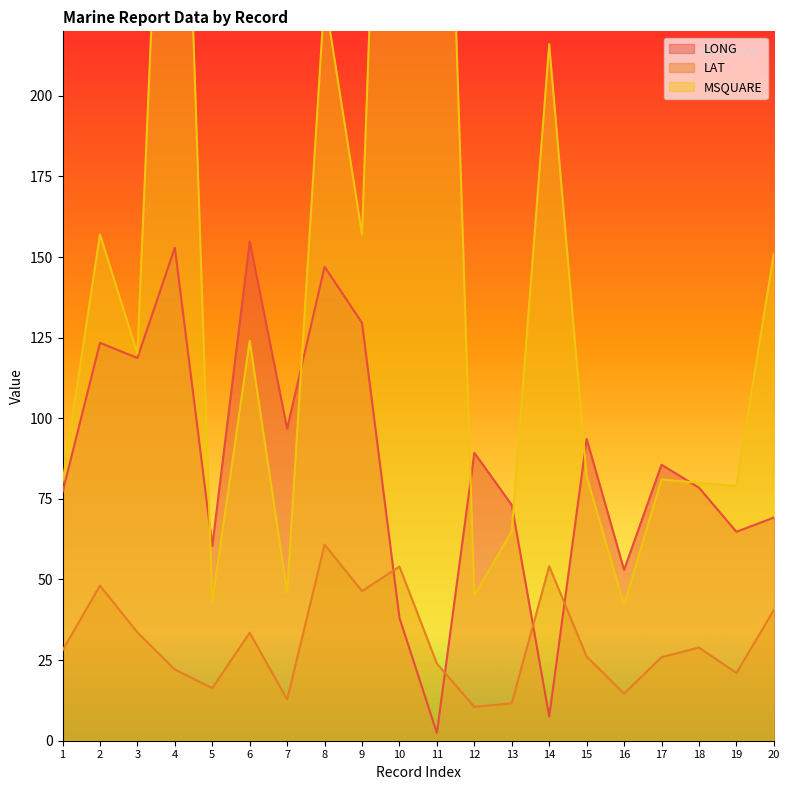

True or false: LONG has a value of 85.6 at 17.

True